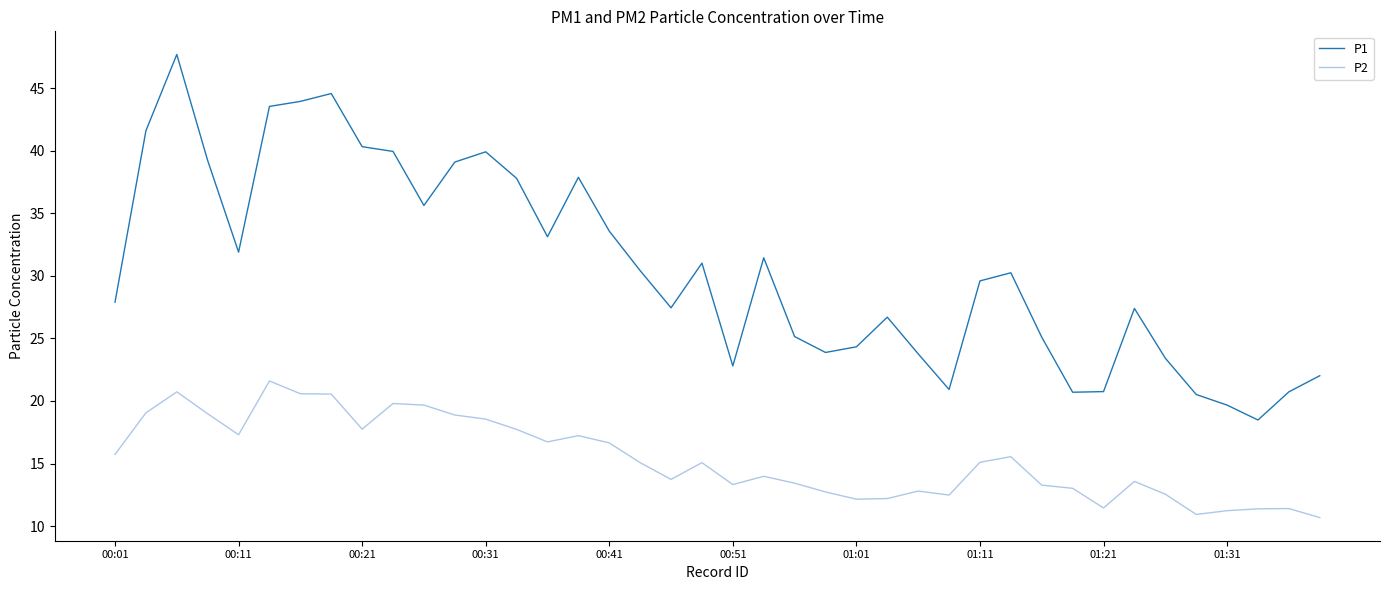

Which series has the largest range (max minus min)?

P1